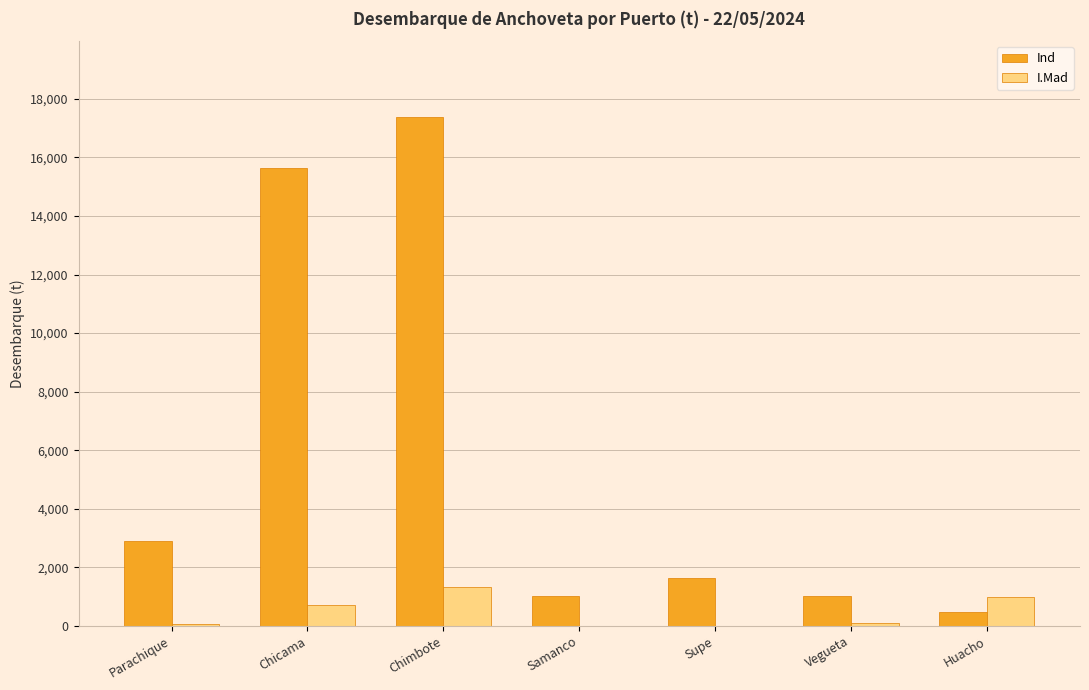

What is the maximum value for Ind?

17366.3